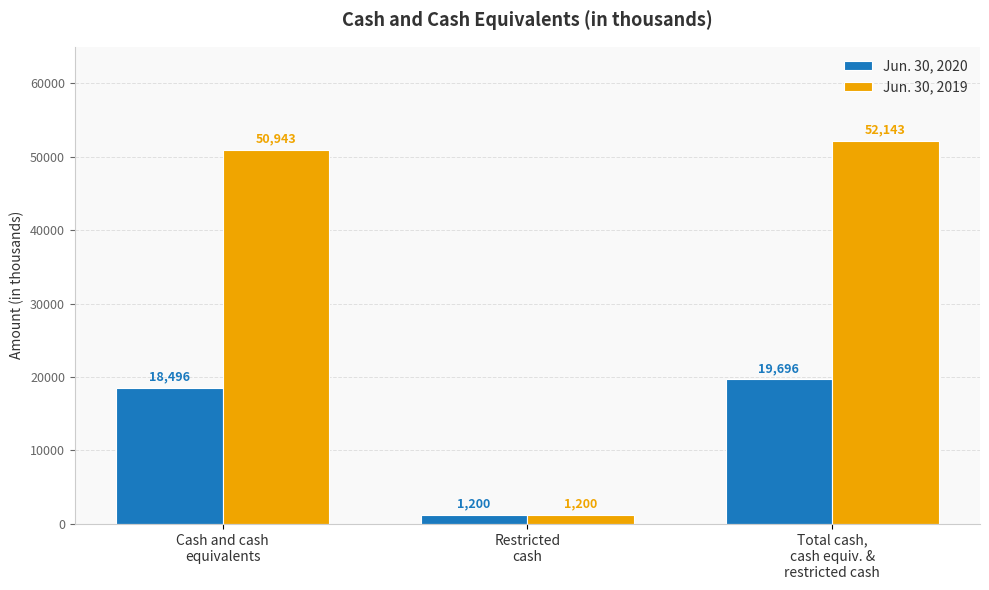

Which label corresponds to the largest value in the chart?

Total cash,
cash equiv. &
restricted cash